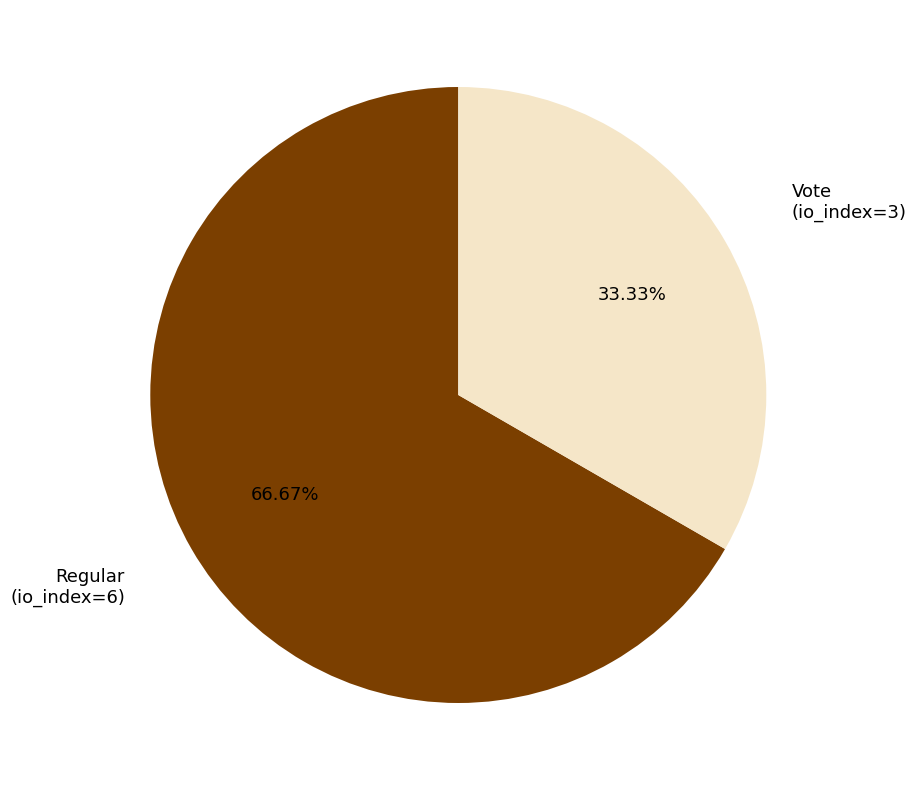

Which has a higher value, Regular or Vote?

Regular